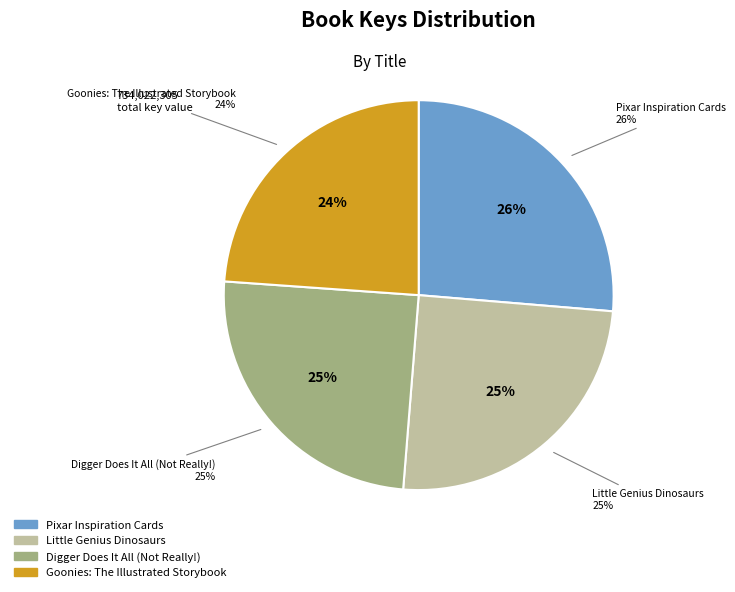

To the nearest percent, what is the difference between the largest and smallest slice percentages?

2%